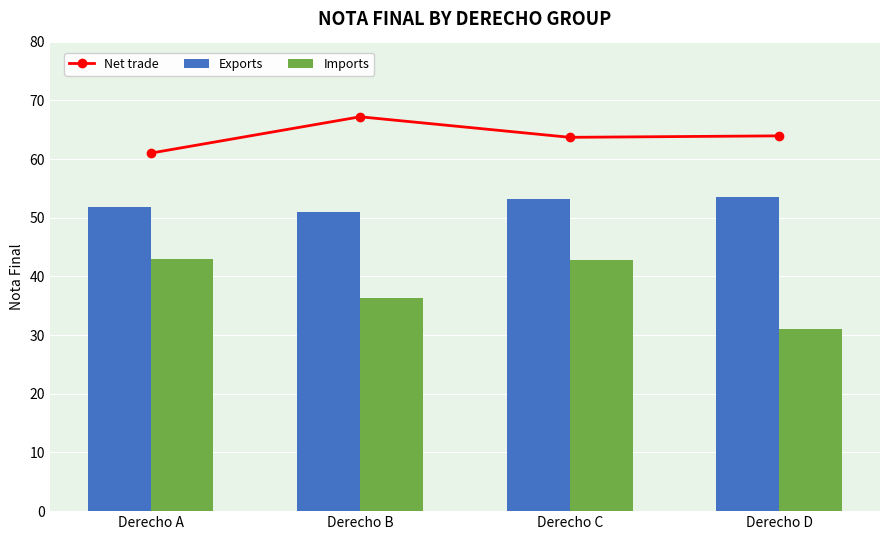

The value of Net trade at Derecho A is 61.0. True or false?

True